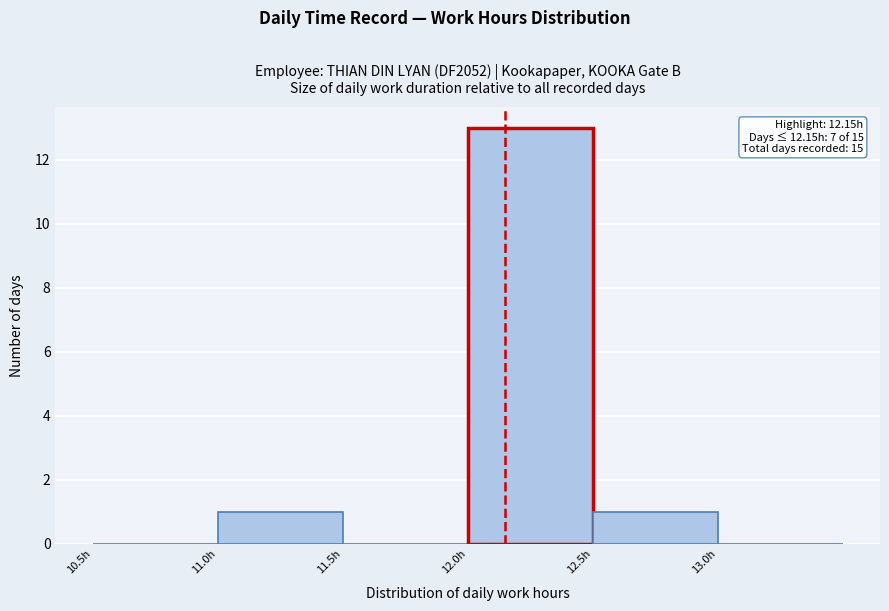

Over which range of the x-axis is the bar tallest?

12.0 to 12.5